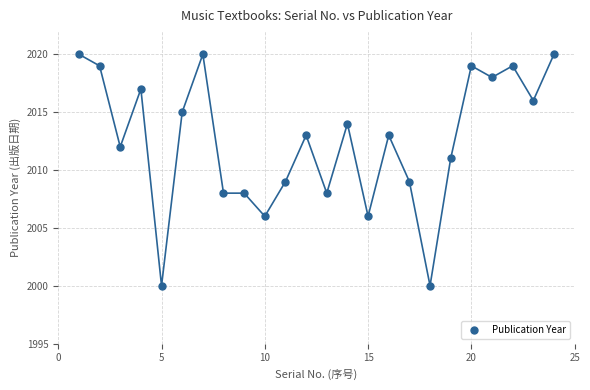

What is the range of Y values (max minus min)?

20